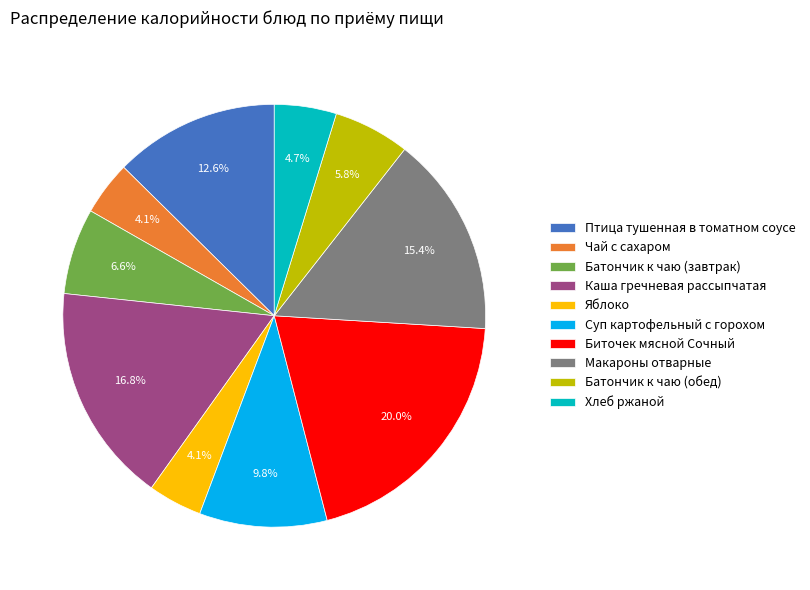

What is the largest slice in the pie chart?

Биточек мясной Сочный